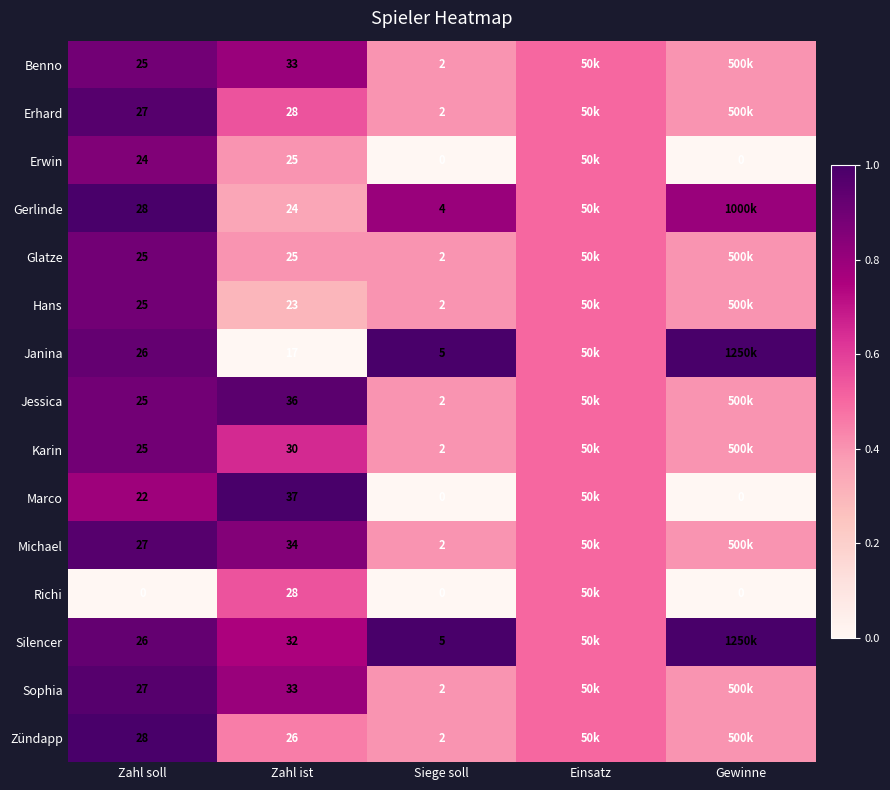

Between Zahl soll and Siege soll, which series saw the biggest shift?

Zündapp